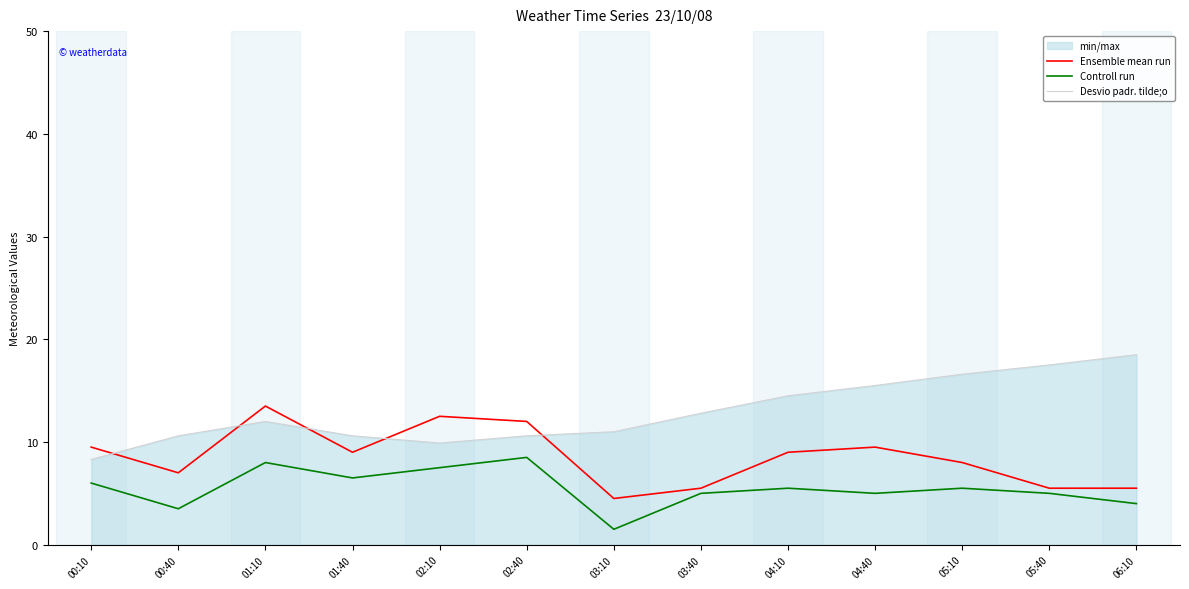

What is the minimum value for Controll run?

1.5